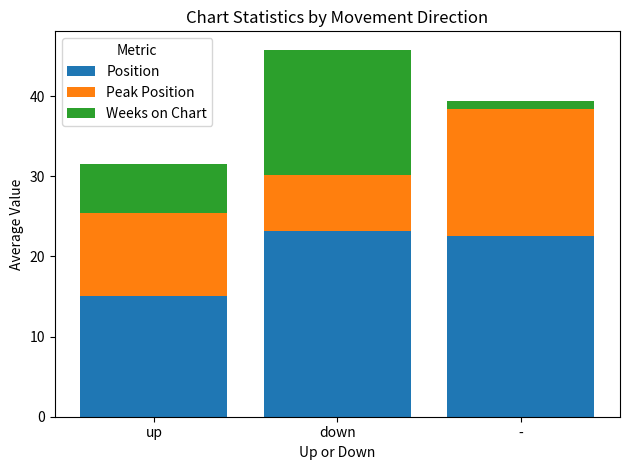

What is the average value of the Position series?

20.3